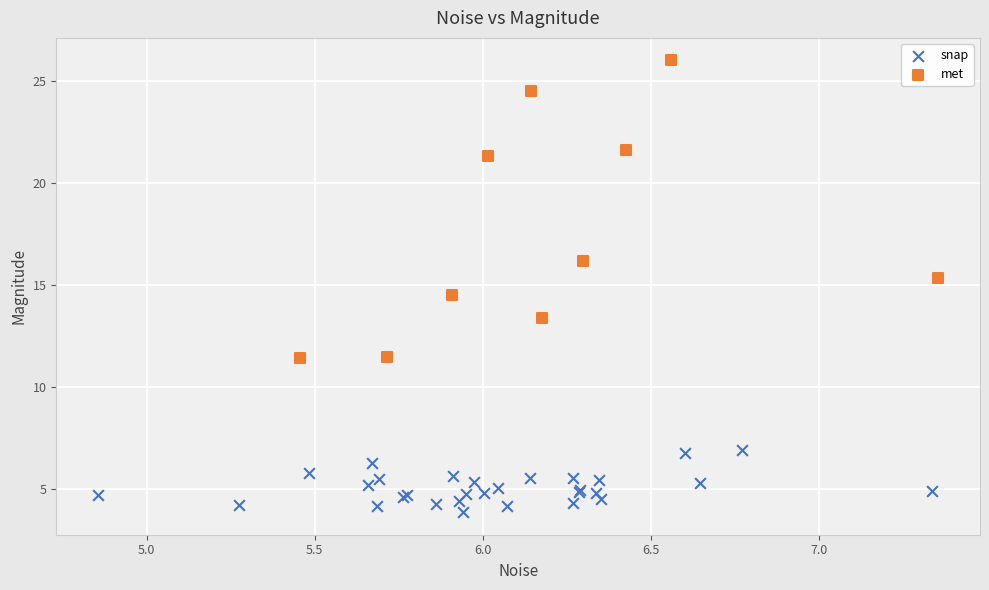

Which series reaches the maximum Y coordinate?

met